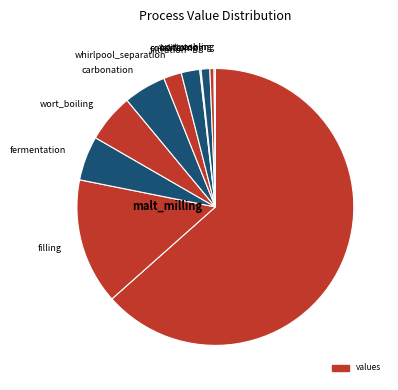

What is the change in value from filling to lautering?

-3.6